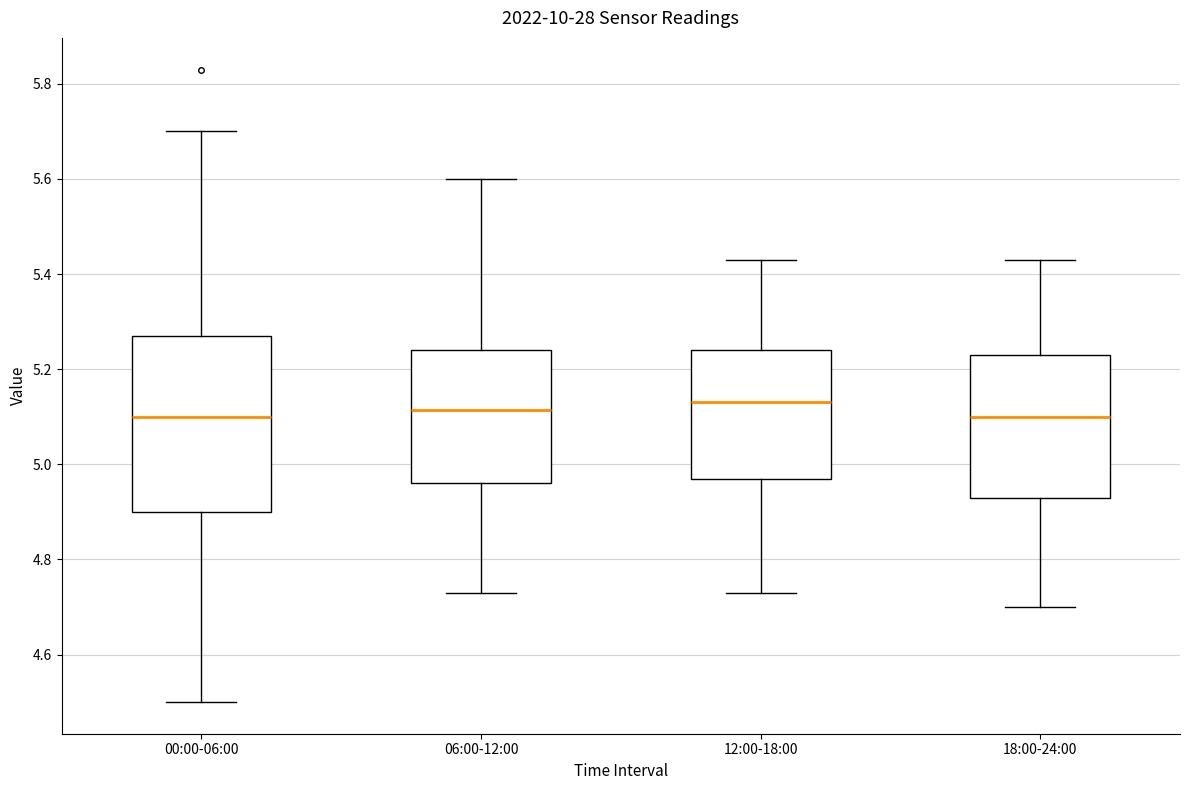

Reading left to right, read every box against the y-axis: the position of its median line, the range the box covers, and the ends of its whiskers. The values are not printed on the chart, so give them approximately, as read against the axis.

00:00-06:00: median 5.10, box 4.90 to 5.28, whiskers 4.50 to 5.70
06:00-12:00: median 5.12, box 4.96 to 5.24, whiskers 4.74 to 5.60
12:00-18:00: median 5.14, box 4.98 to 5.24, whiskers 4.74 to 5.44
18:00-24:00: median 5.10, box 4.94 to 5.24, whiskers 4.70 to 5.44